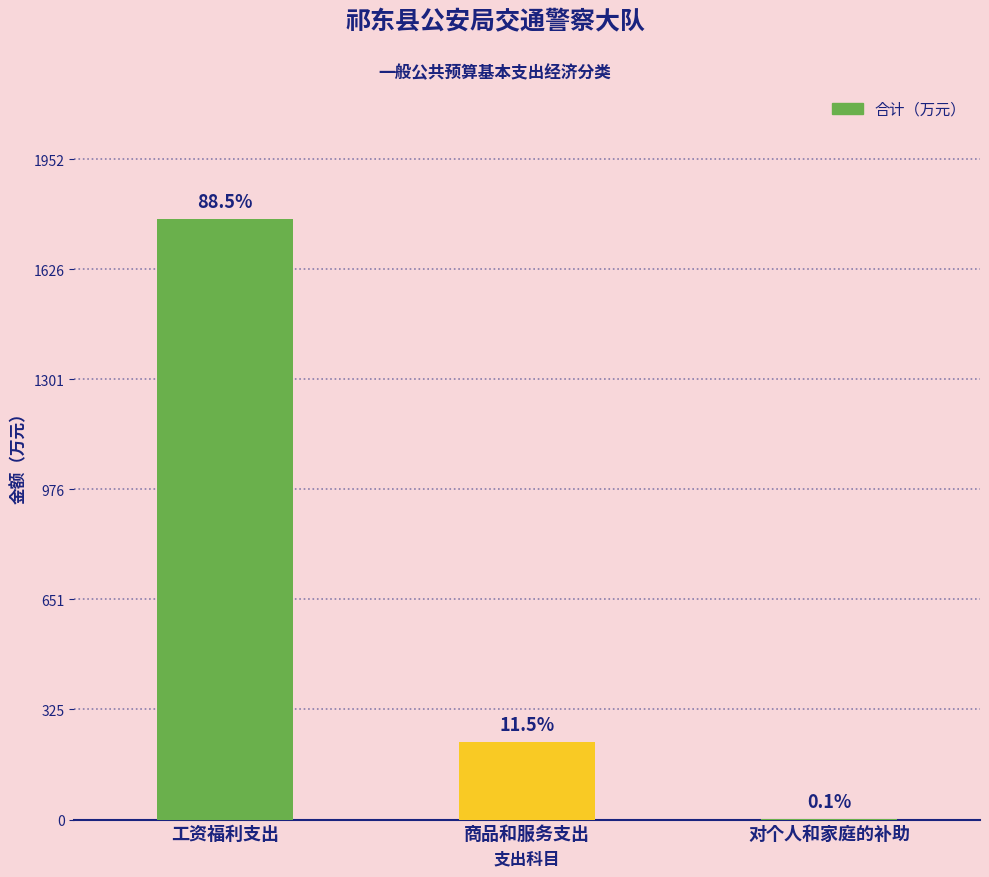

What is the approximate value at 工资福利支出?

1774.2